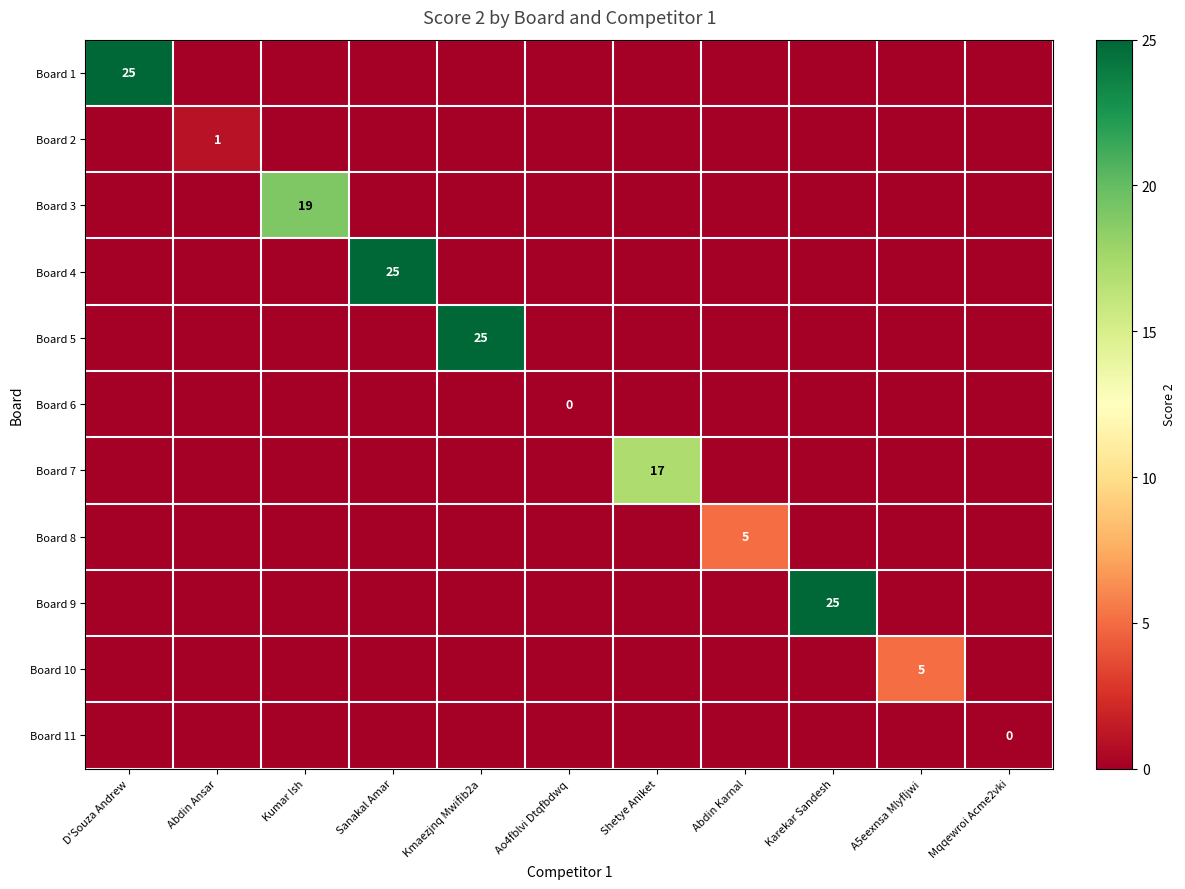

Is it true that Board 10 equals 5 at A5eexnsa Mlyfljwi?

True